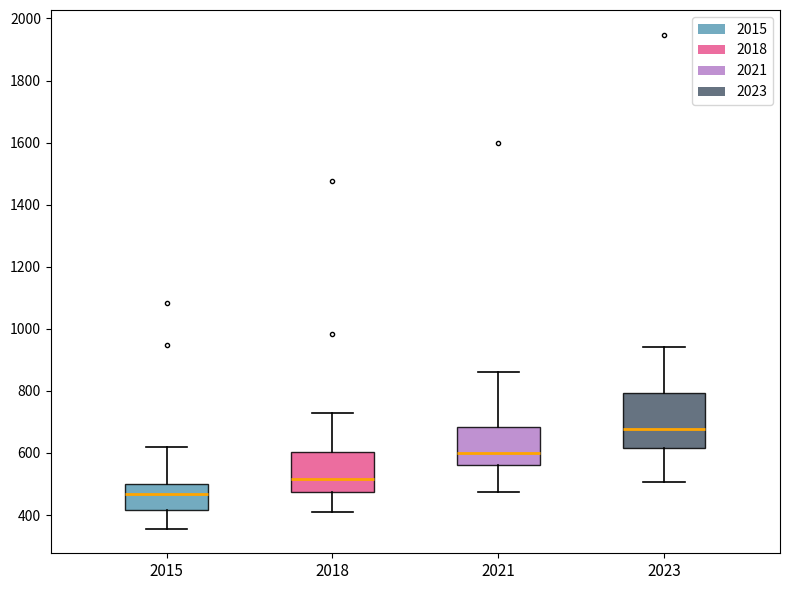

Reading left to right, read every box against the y-axis: the position of its median line, the range the box covers, and the ends of its whiskers. The values are not printed on the chart, so give them approximately, as read against the axis.

2015: median 460, box 420 to 500, whiskers 360 to 620
2018: median 520, box 480 to 600, whiskers 400 to 720
2021: median 600, box 560 to 680, whiskers 480 to 860
2023: median 680, box 620 to 800, whiskers 500 to 940